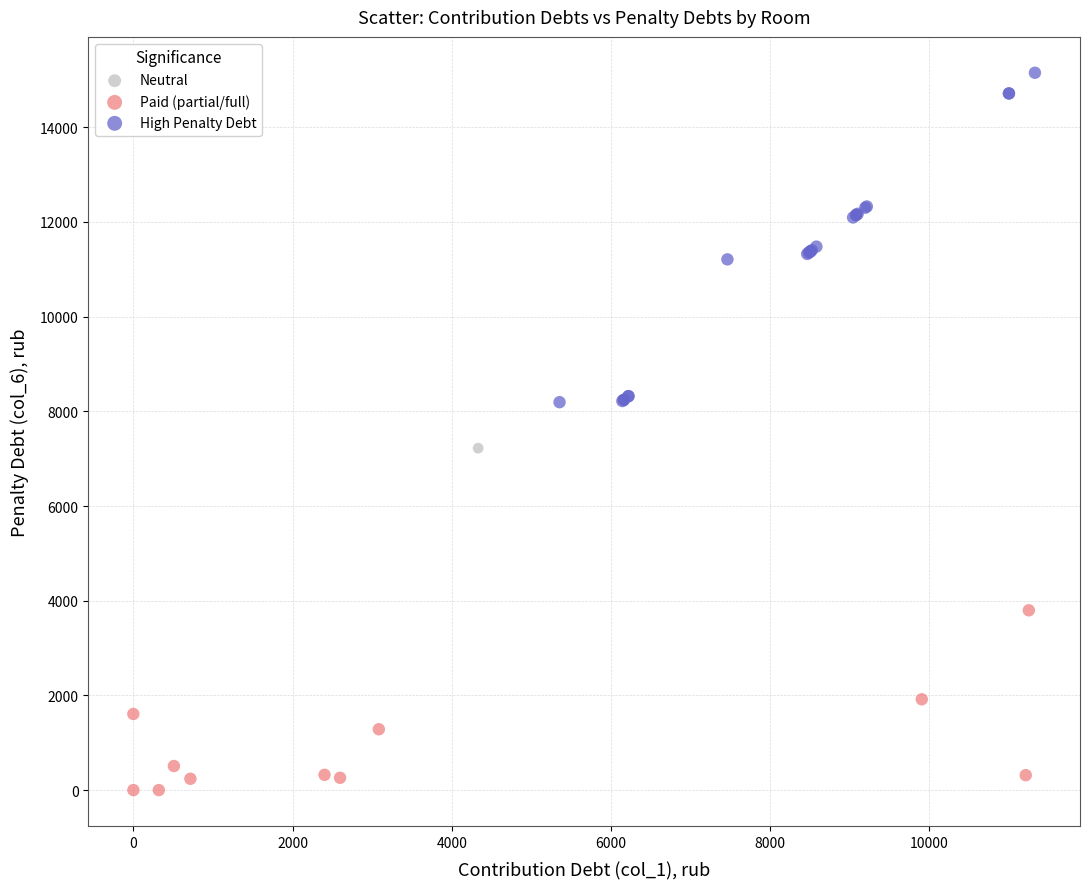

What are all the series names shown in the legend?

Neutral, Paid (partial/full), High Penalty Debt